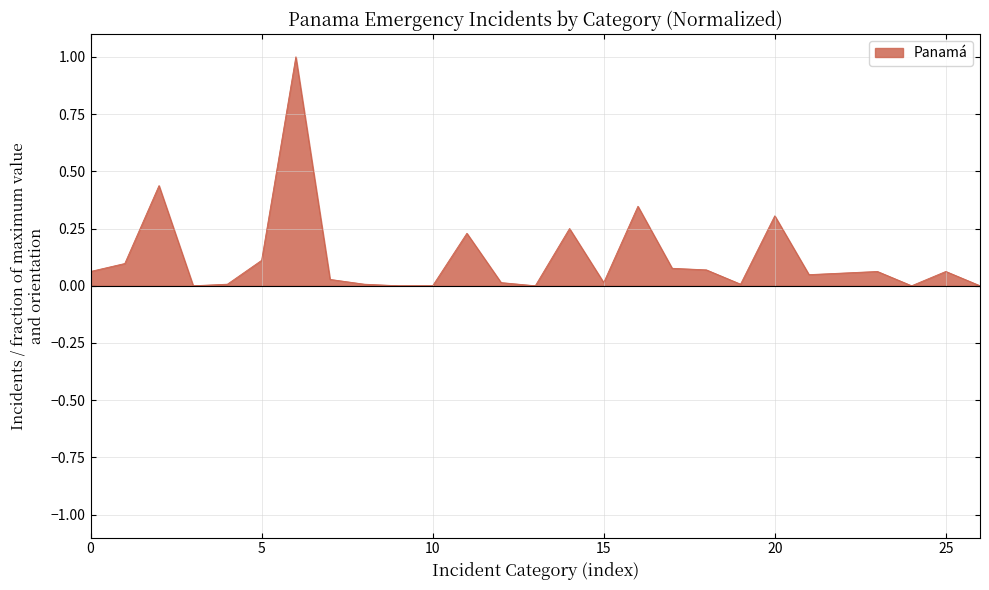

What is the greatest value displayed?

1.0